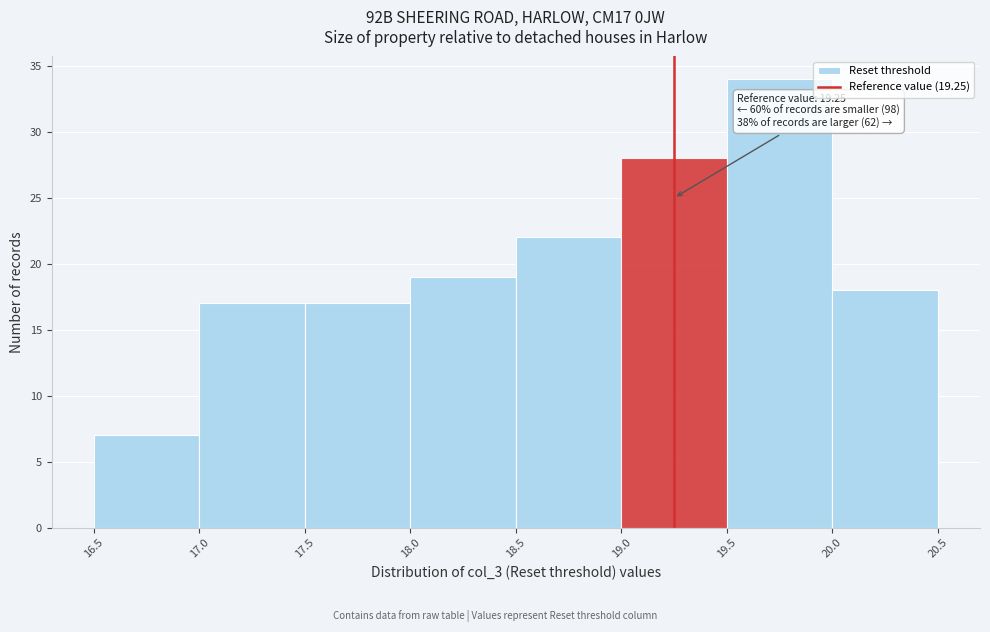

Which range on the x-axis has the tallest bar?

19.5 to 20.0